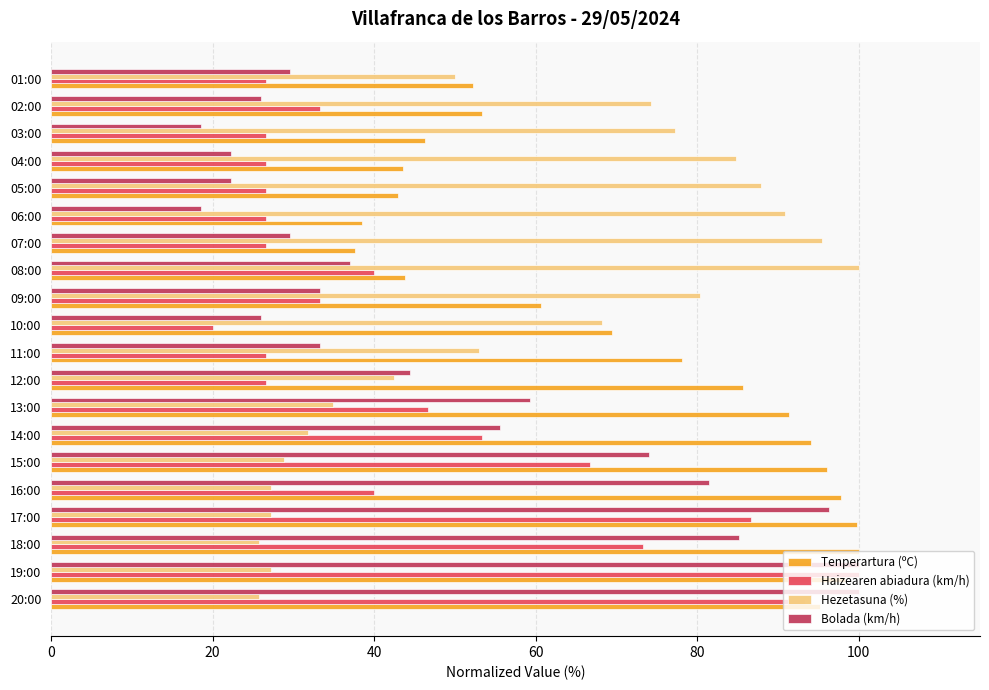

What is the smallest value displayed?

18.5